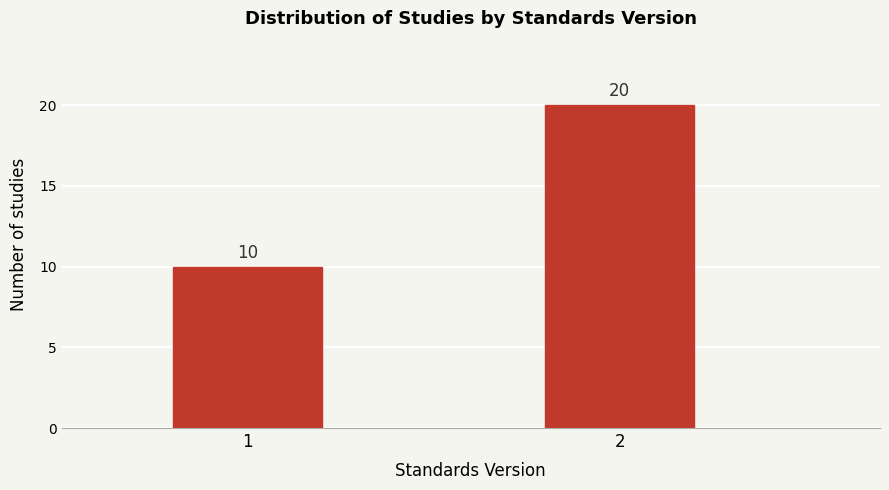

Reading left to right, extract all data points from this chart.

10	20